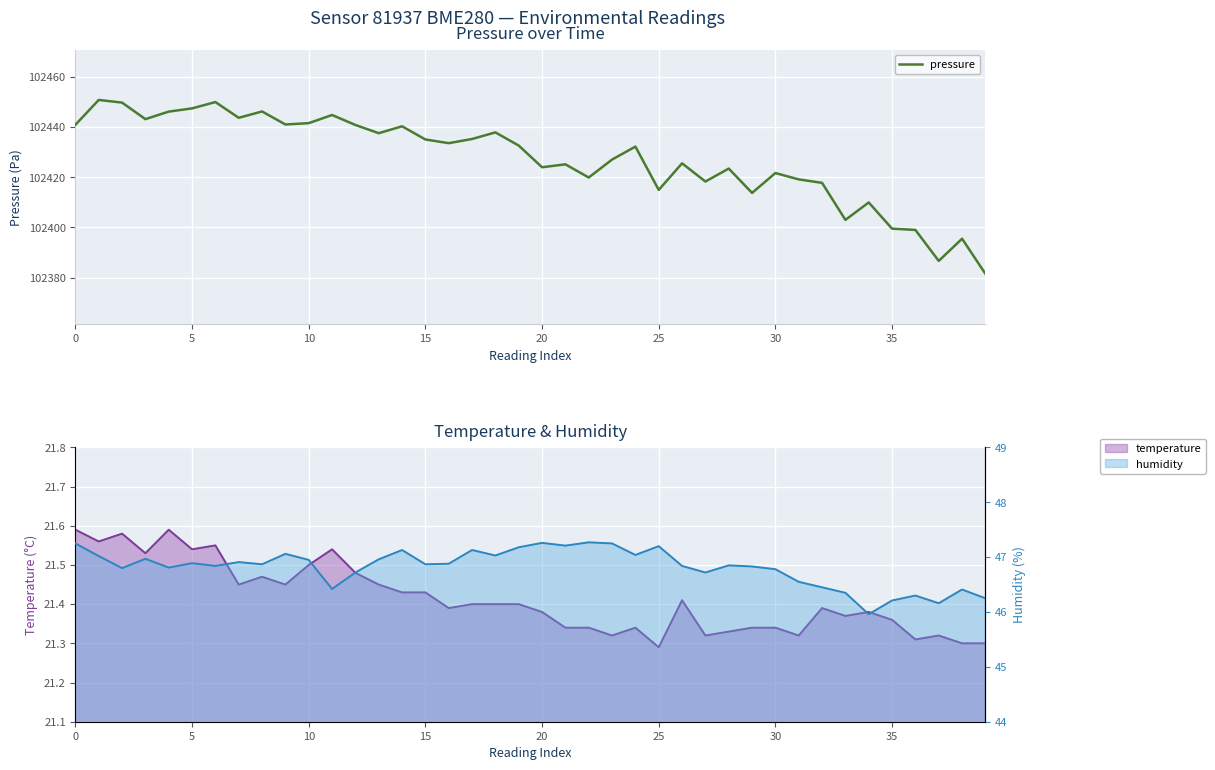

What is the sum of all values?

4097097.0